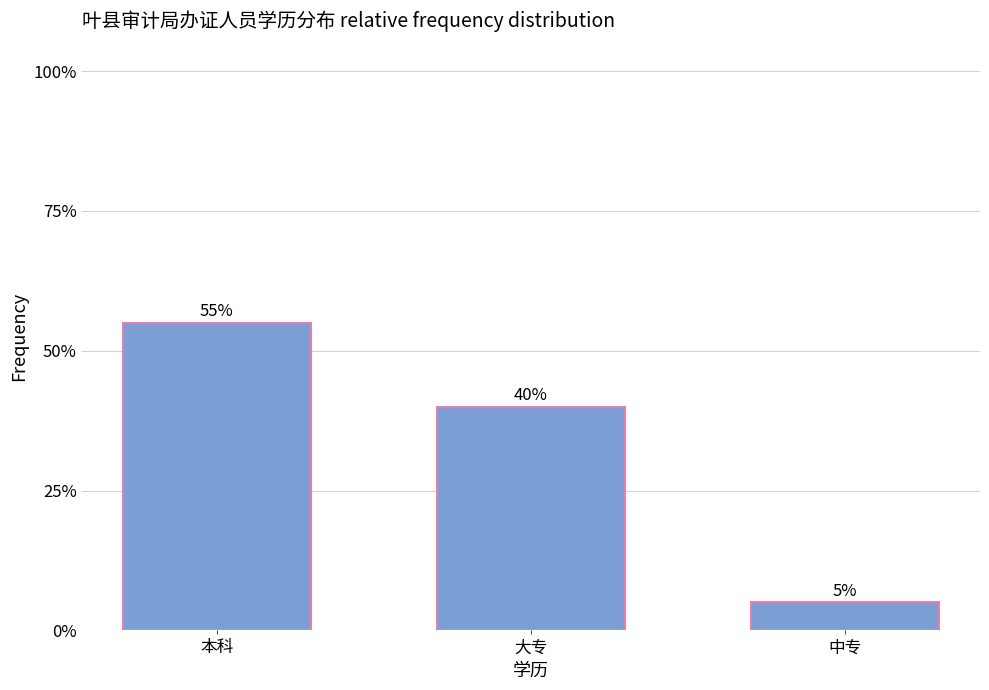

What is the label of the 2nd bar from the left?

大专